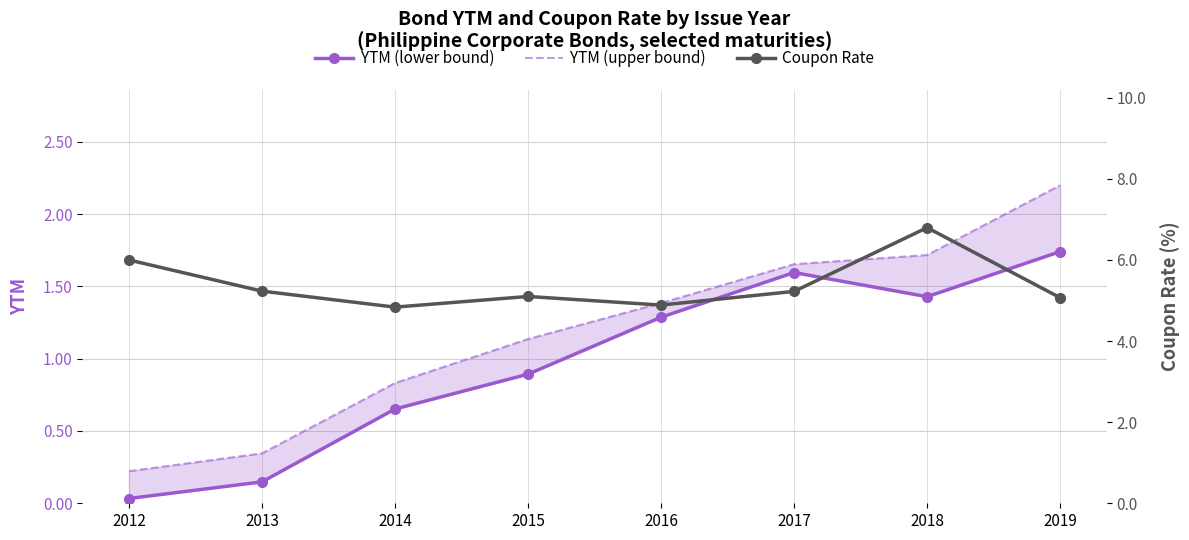

At how many categories does at least one series exceed 4?

8